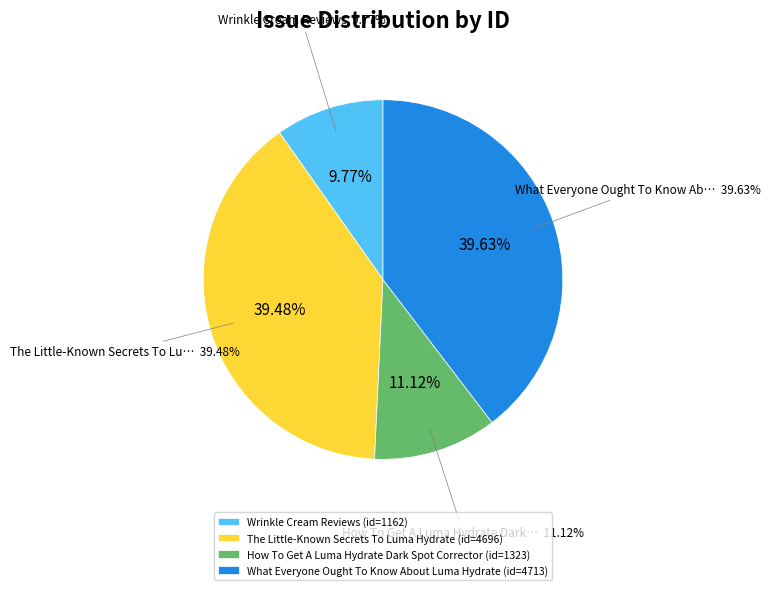

What percentage is the How To Get A Luma Hydrate Dark Spot Corrector slice, to the nearest percent?

11%